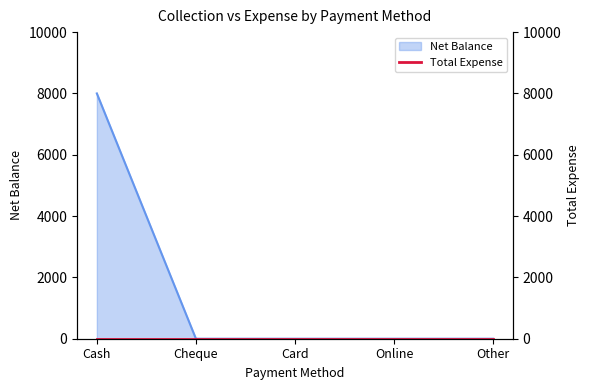

The value at Cash is 8000. True or false?

True